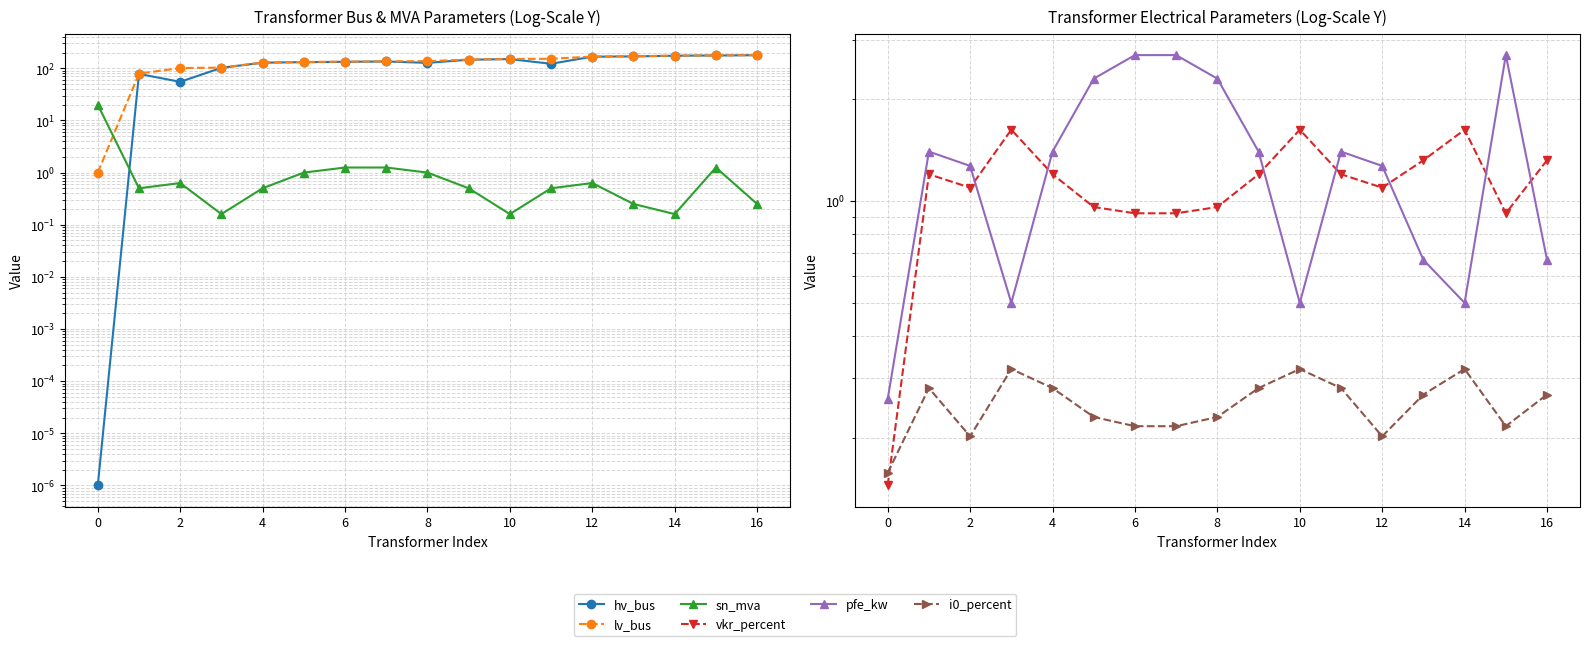

Reading left to right, transcribe all the data shown in this chart.

hv_bus: 0.0	78.0	55.0	102.0	128.0	131.0	133.0	135.0	127.0	146.0	150.0	122.0	167.0	169.0	174.0	176.0	178.0
lv_bus: 1.0	79.0	101.0	103.0	129.0	132.0	134.0	136.0	137.0	147.0	151.0	152.0	168.0	170.0	175.0	177.0	179.0
sn_mva: 20.0	0.5	0.6	0.2	0.5	1.0	1.2	1.2	1.0	0.5	0.2	0.5	0.6	0.2	0.2	1.2	0.2
vkr_percent: 0.1	1.2	1.1	1.6	1.2	1.0	0.9	0.9	1.0	1.2	1.6	1.2	1.1	1.3	1.6	0.9	1.3
pfe_kw: 0.3	1.4	1.3	0.5	1.4	2.3	2.7	2.7	2.3	1.4	0.5	1.4	1.3	0.7	0.5	2.7	0.7
i0_percent: 0.2	0.3	0.2	0.3	0.3	0.2	0.2	0.2	0.2	0.3	0.3	0.3	0.2	0.3	0.3	0.2	0.3